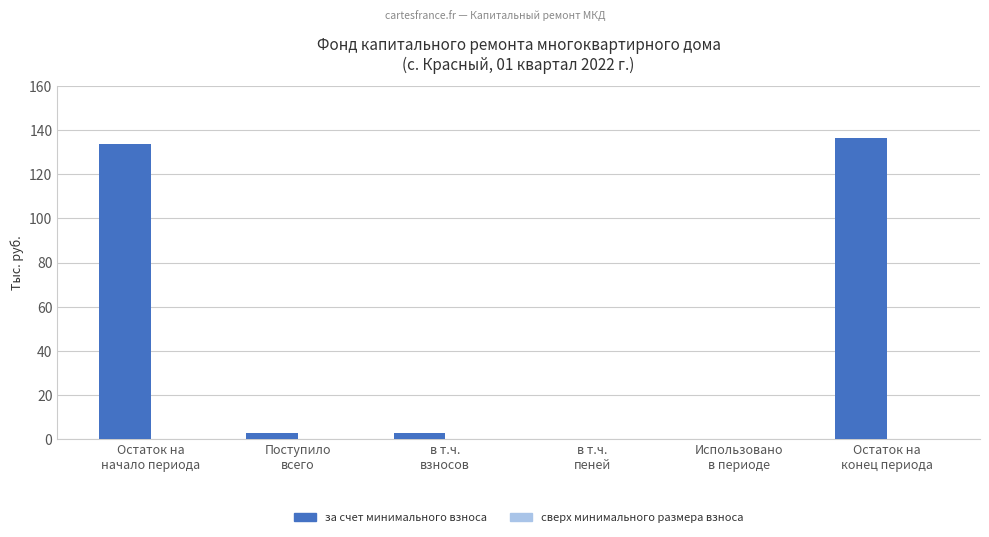

What is the greatest value displayed?

136.6